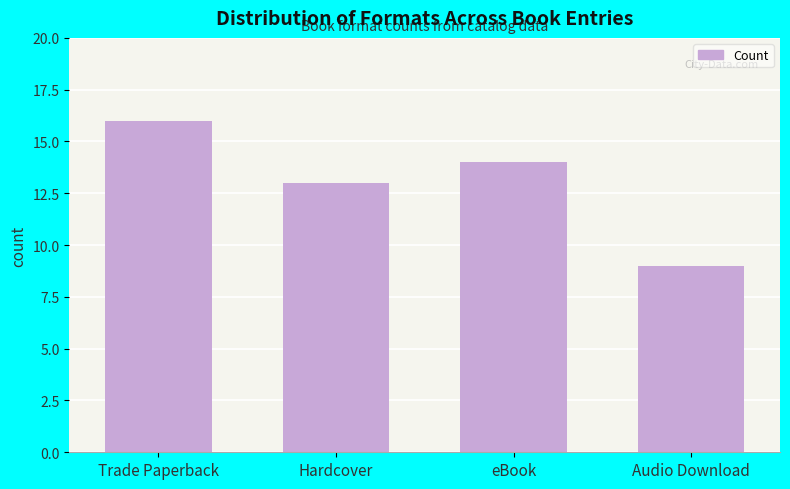

What is the value of the 1st bar from the left?

16